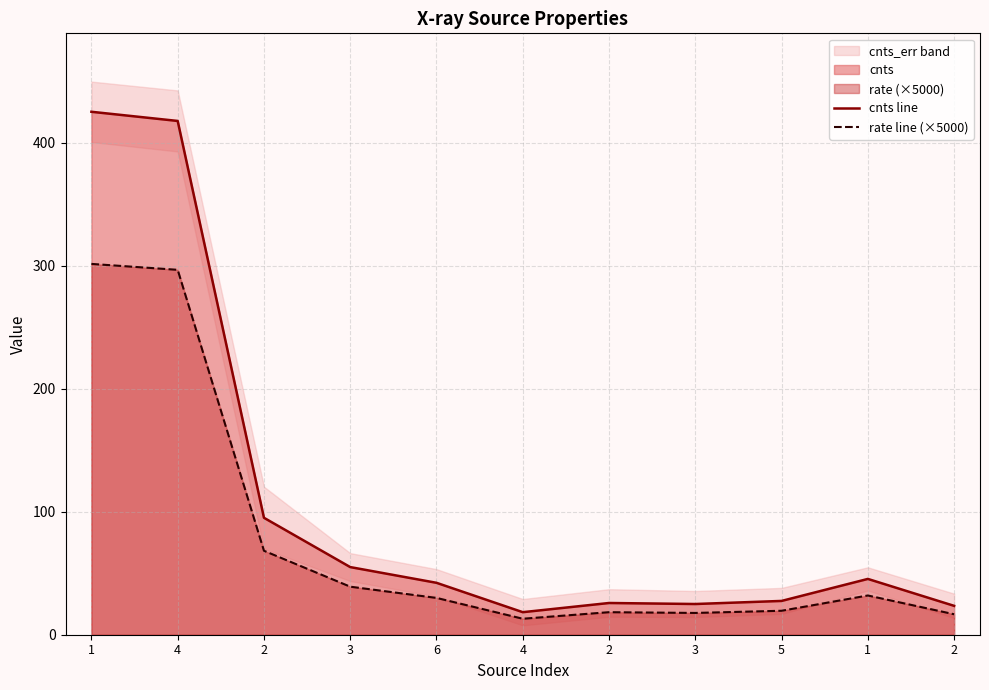

How many values in the cnts line series are below 42?

5